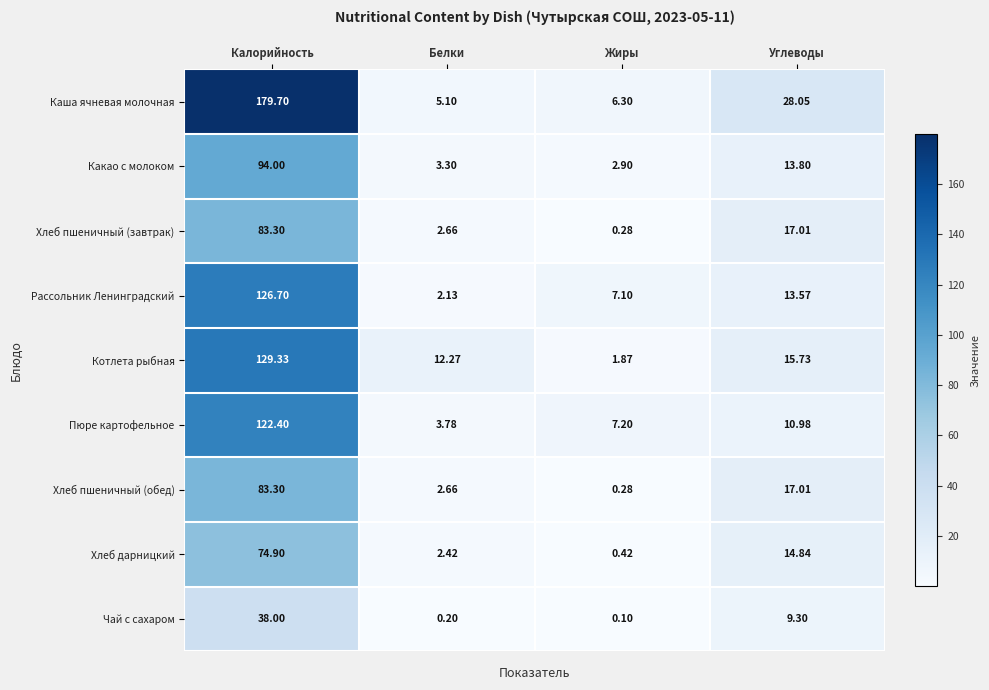

Between Калорийность and Жиры, which series saw the biggest shift?

Каша ячневая молочная